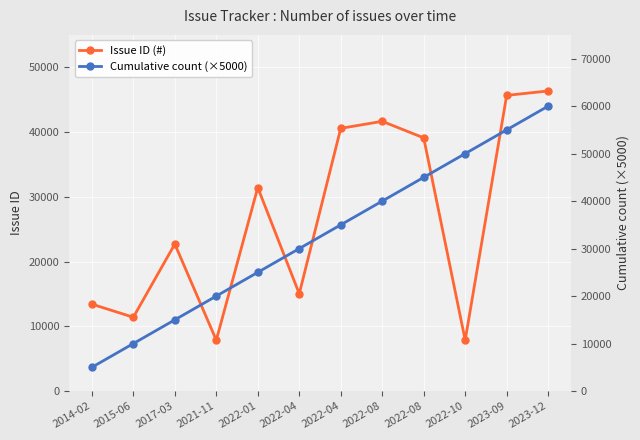

At 2017-03, list the series in order from largest to smallest.

Issue ID (#), Cumulative count (×5000)